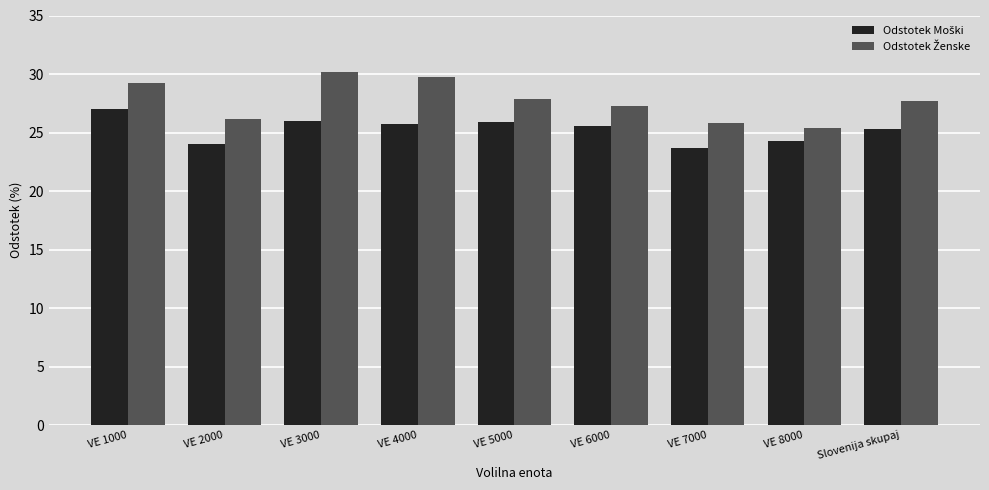

At how many categories does at least one series exceed 23?

9